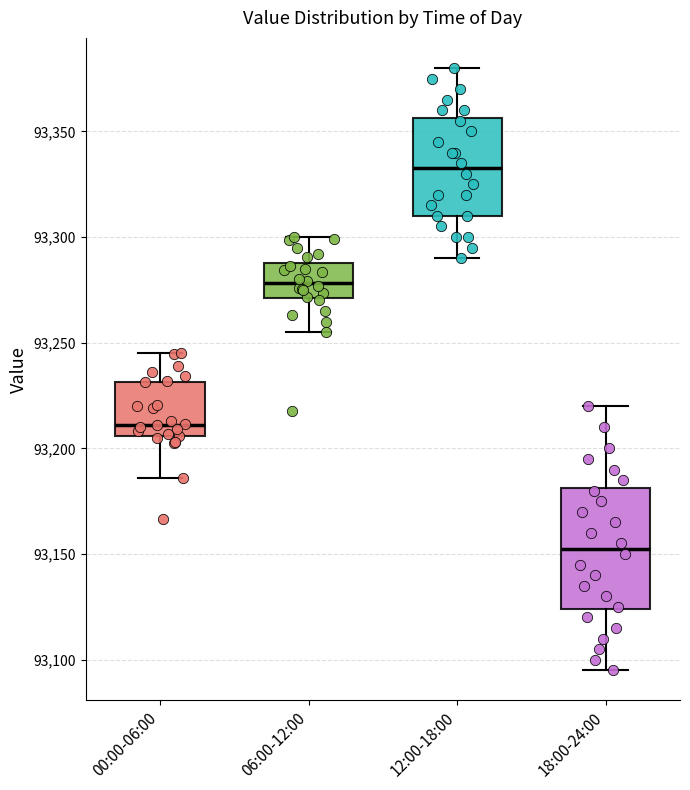

Reading left to right, read every box against the y-axis: the position of its median line, the range the box covers, and the ends of its whiskers. The values are not printed on the chart, so give them approximately, as read against the axis.

00:00-06:00: median 93210, box 93205 to 93230, whiskers 93185 to 93245
06:00-12:00: median 93280, box 93270 to 93290, whiskers 93255 to 93300
12:00-18:00: median 93335, box 93310 to 93355, whiskers 93290 to 93380
18:00-24:00: median 93155, box 93125 to 93180, whiskers 93095 to 93220